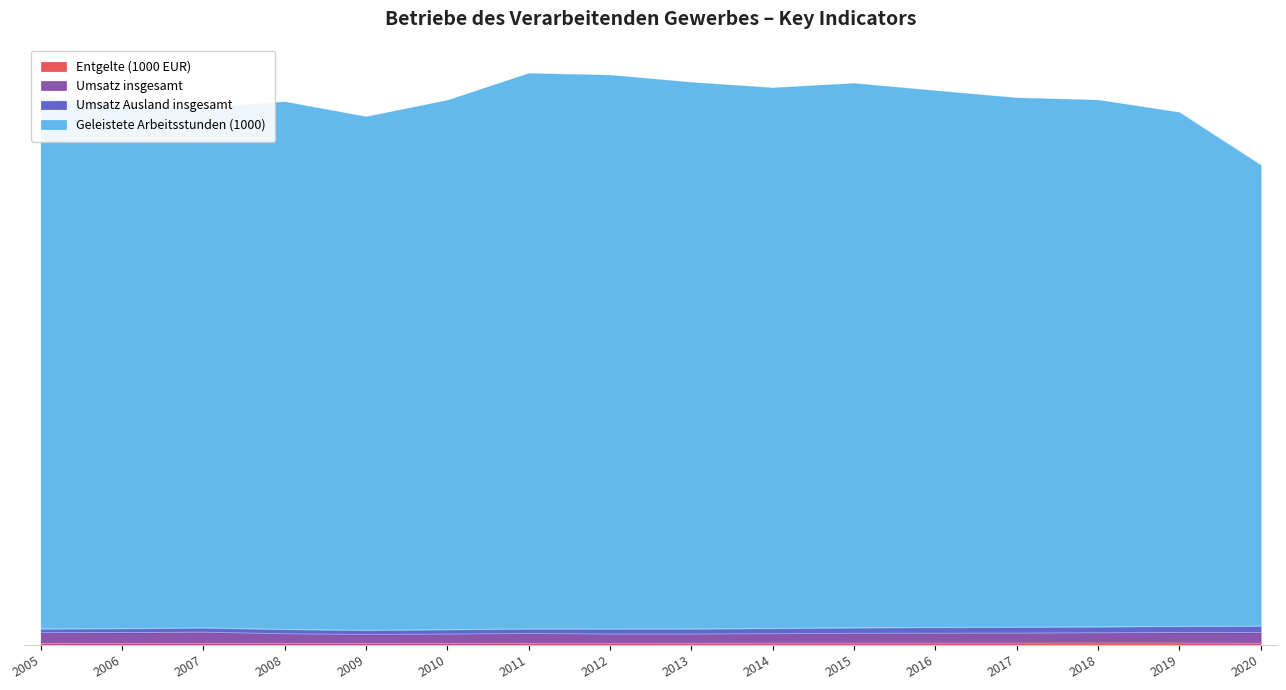

The Entgelte (1000 EUR) series shows 4.1 at 2014. True or false?

True